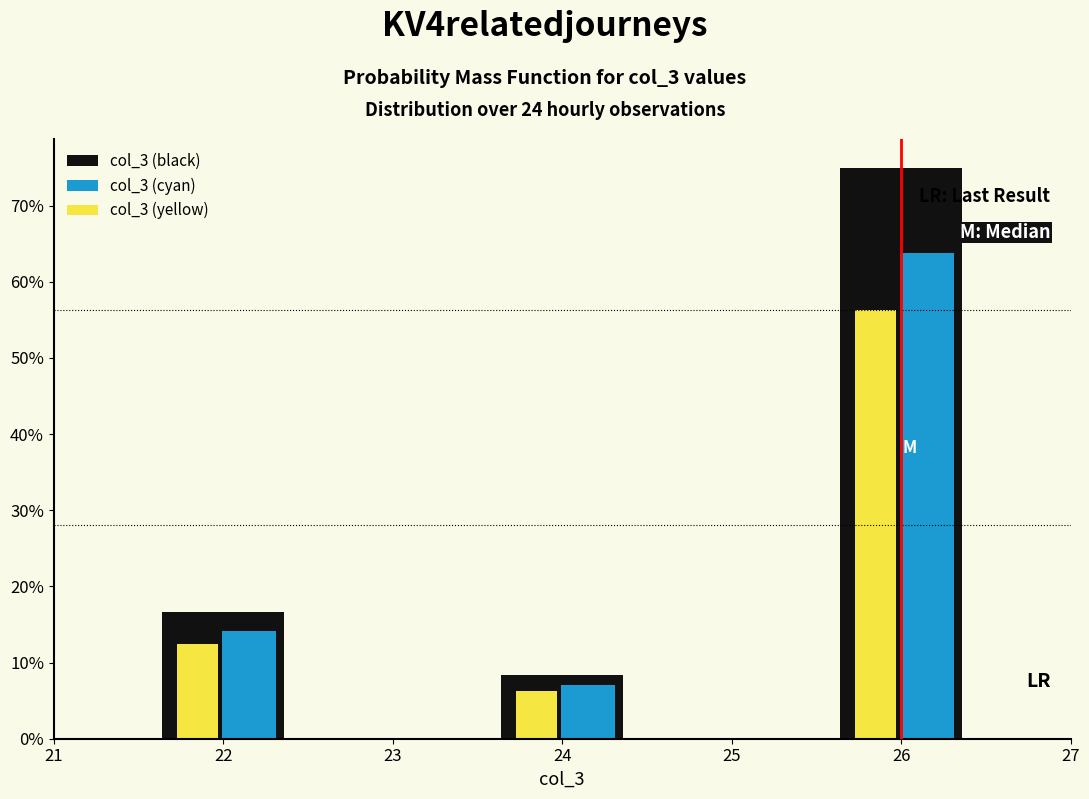

In the col_3 (cyan) series, which range on the x-axis has the tallest bar?

25.5 to 26.5